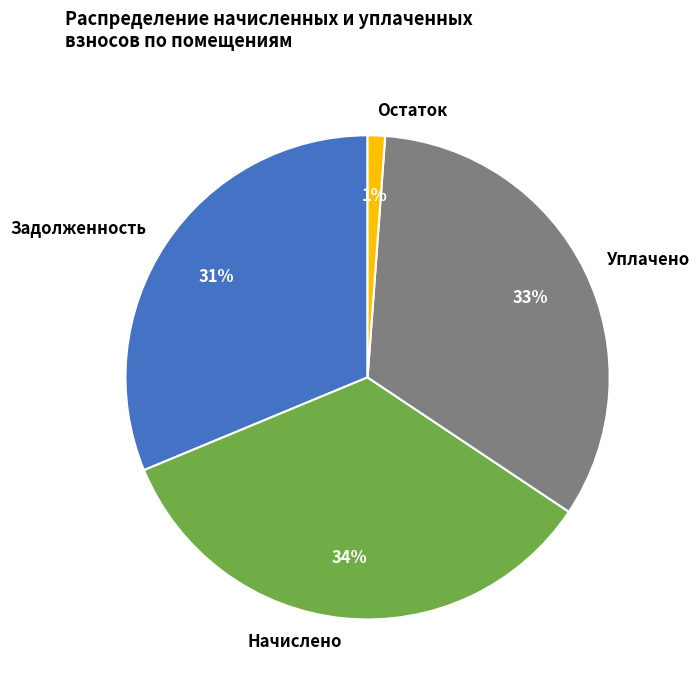

What is the largest slice in the pie chart?

Начислено